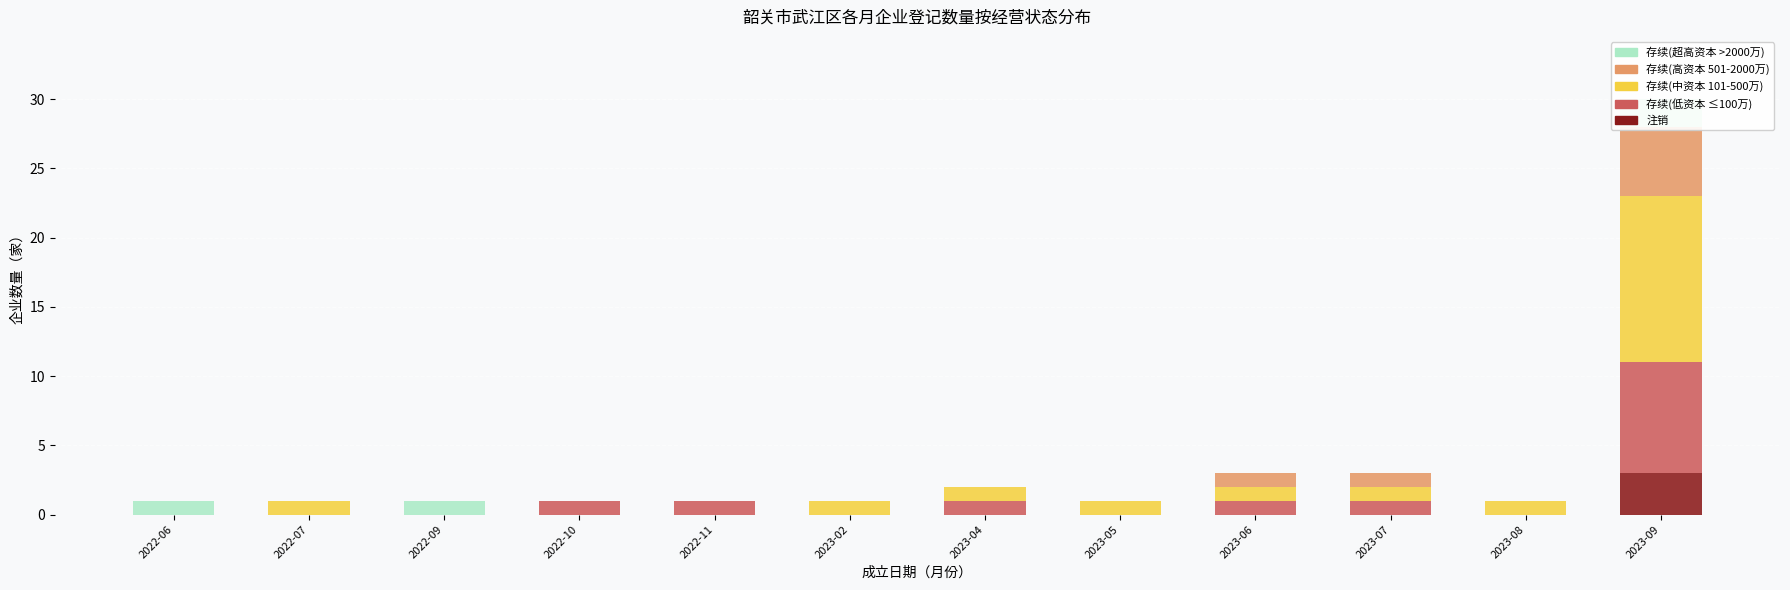

At how many categories does at least one series exceed 3?

1